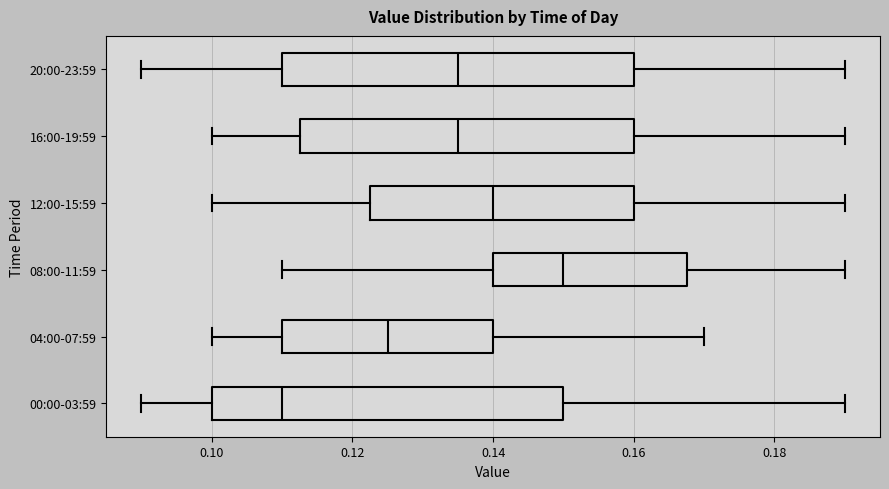

Reading bottom to top, read every box against the x-axis: the position of its median line, the range the box covers, and the ends of its whiskers. The values are not printed on the chart, so give them approximately, as read against the axis.

00:00-03:59: median 0.110, box 0.100 to 0.150, whiskers 0.090 to 0.190
04:00-07:59: median 0.126, box 0.110 to 0.140, whiskers 0.100 to 0.170
08:00-11:59: median 0.150, box 0.140 to 0.168, whiskers 0.110 to 0.190
12:00-15:59: median 0.140, box 0.122 to 0.160, whiskers 0.100 to 0.190
16:00-19:59: median 0.136, box 0.112 to 0.160, whiskers 0.100 to 0.190
20:00-23:59: median 0.136, box 0.110 to 0.160, whiskers 0.090 to 0.190